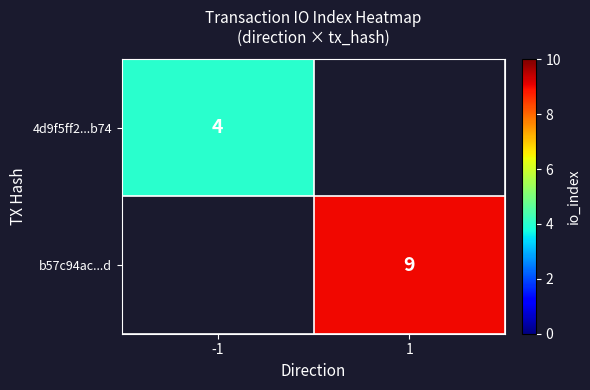

Is the value of 4d9f5ff2...b74 at -1 greater than the value of b57c94ac...d at 1?

No